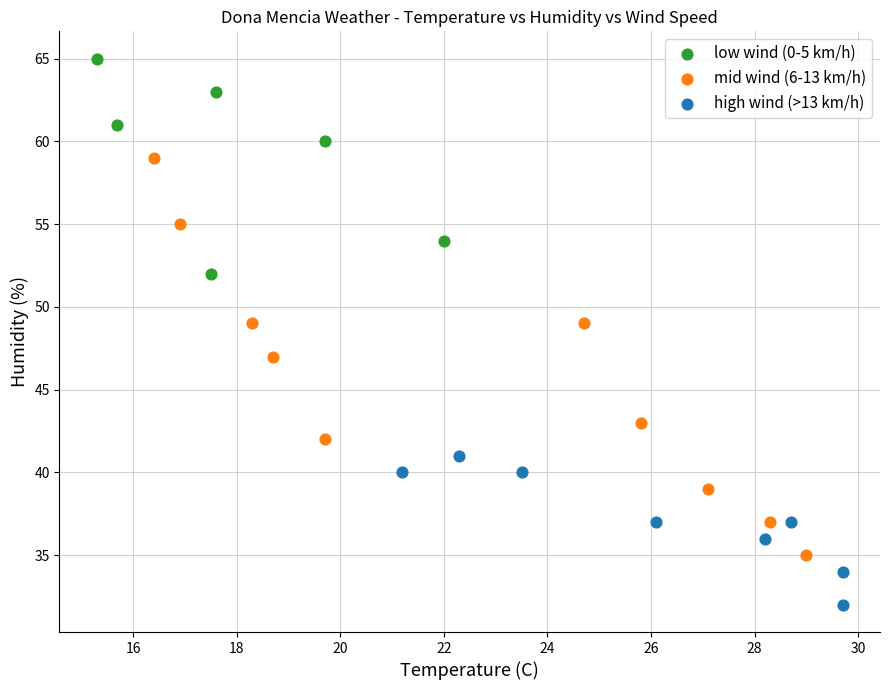

What are all the series names shown in the legend?

low wind (0-5 km/h), mid wind (6-13 km/h), high wind (>13 km/h)